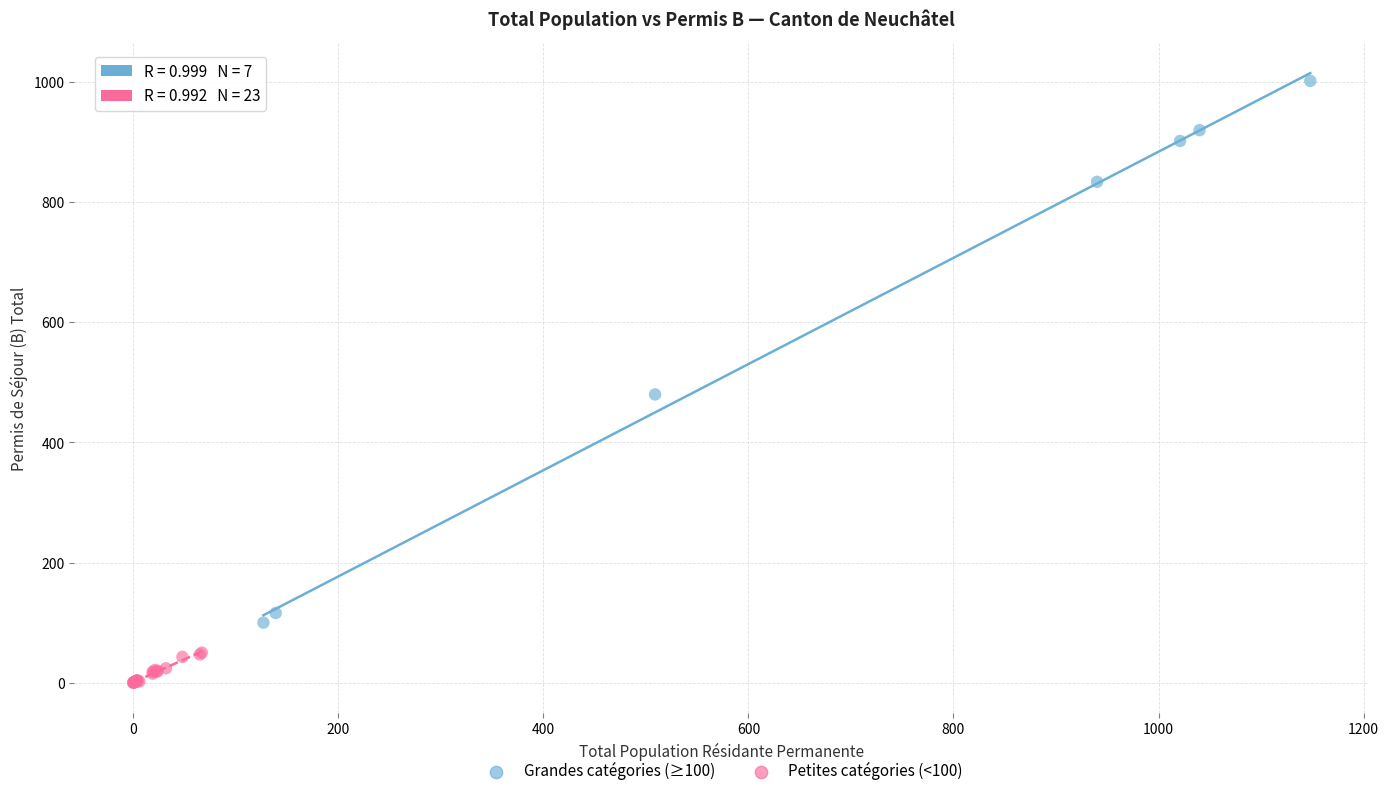

Which series contains the highest Y value?

Grandes catégories (≥100)